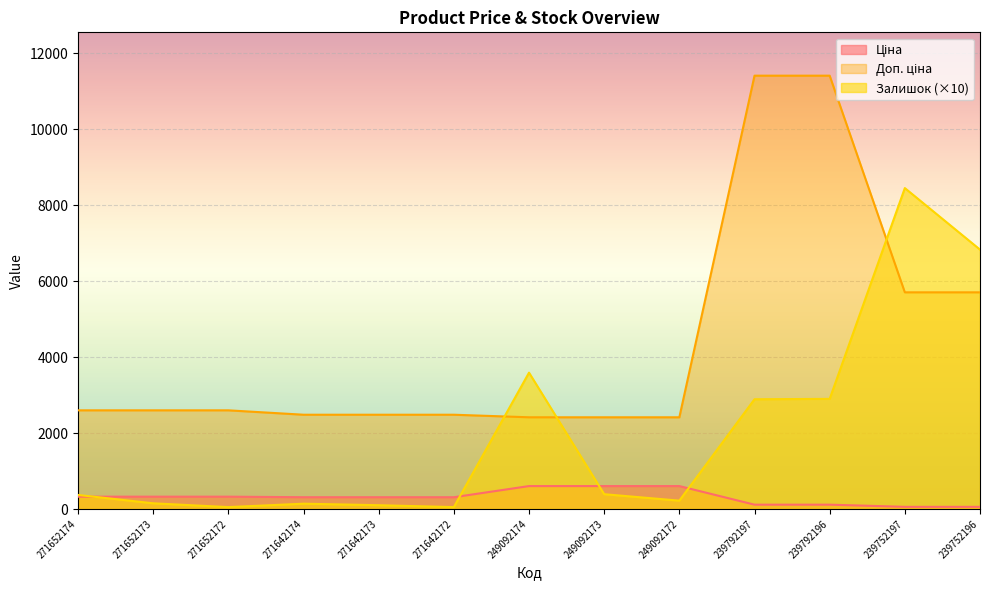

True or false: Ціна has a value of 125.1 at 271642174.

False